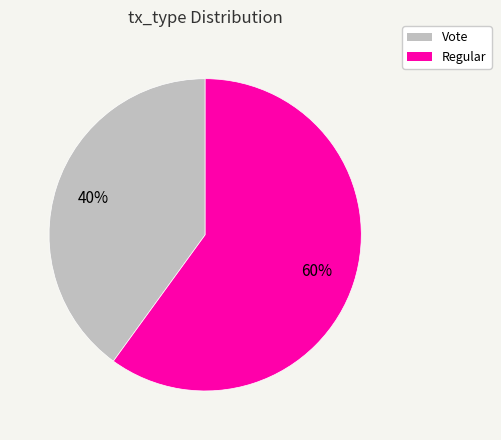

What percentage is the Regular slice, to the nearest percent?

60%